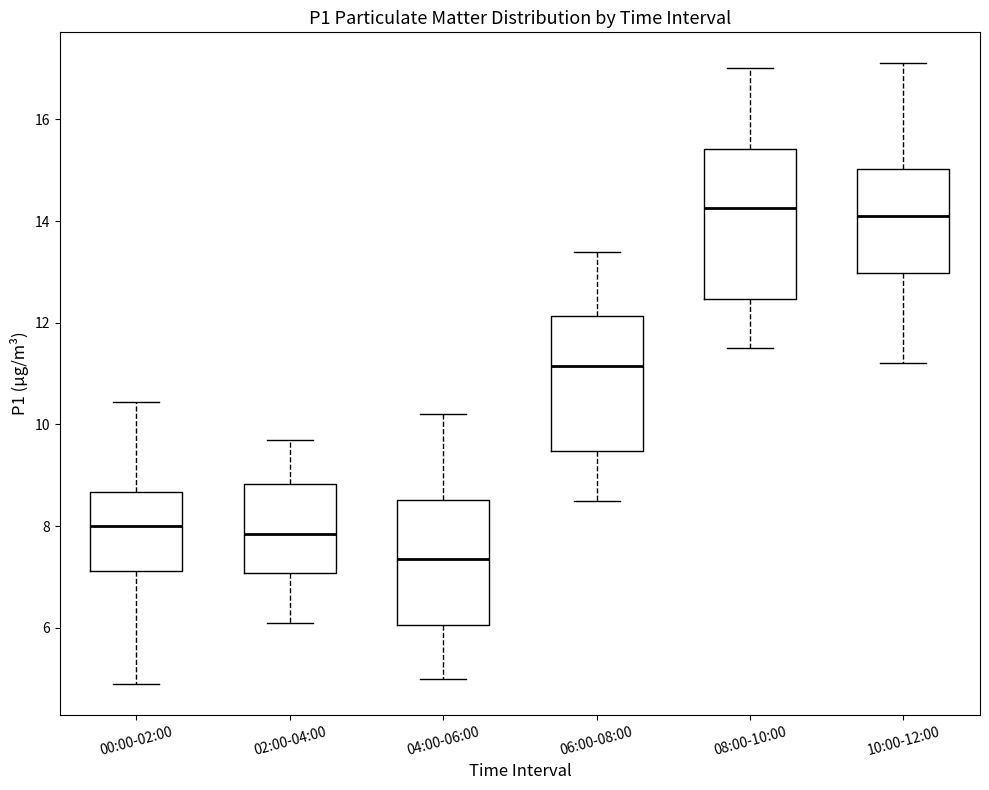

Reading left to right, transcribe this box plot: for each box, give where its median line is, the range the box spans, and where its two whiskers end, as read against the y-axis. The values are not printed on the chart, so give them approximately, as read against the axis.

00:00-02:00: median 8.0, box 7.2 to 8.6, whiskers 5.0 to 10.4
02:00-04:00: median 7.8, box 7.0 to 8.8, whiskers 6.2 to 9.8
04:00-06:00: median 7.4, box 6.0 to 8.6, whiskers 5.0 to 10.2
06:00-08:00: median 11.2, box 9.4 to 12.2, whiskers 8.6 to 13.4
08:00-10:00: median 14.2, box 12.4 to 15.4, whiskers 11.6 to 17.0
10:00-12:00: median 14.2, box 13.0 to 15.0, whiskers 11.2 to 17.2